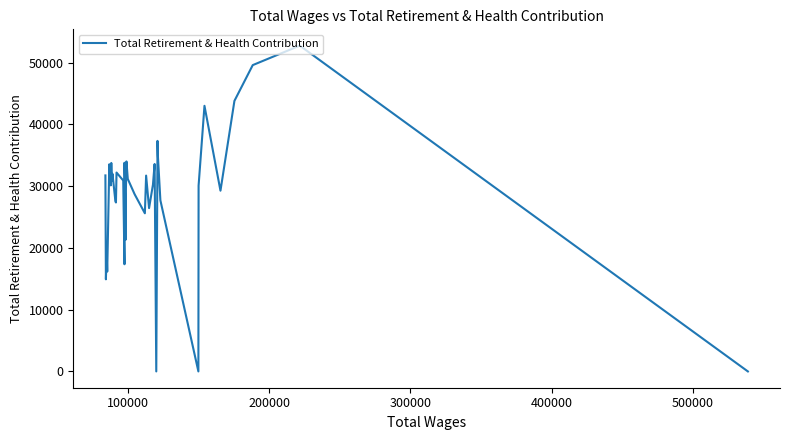

How many interior local valleys (lower than both neighbors) does the data have?

12